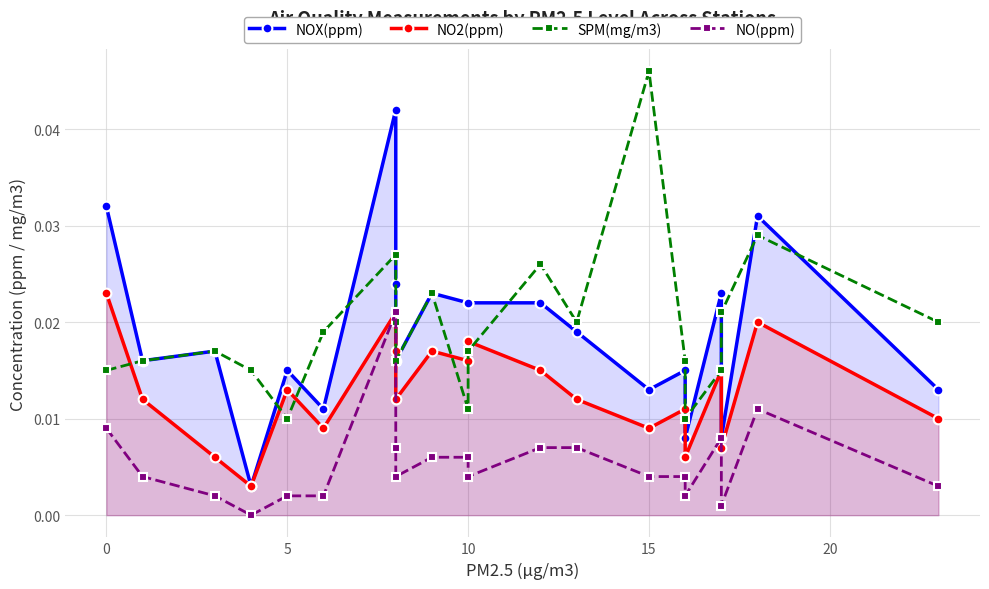

How many lines are shown in the chart?

4